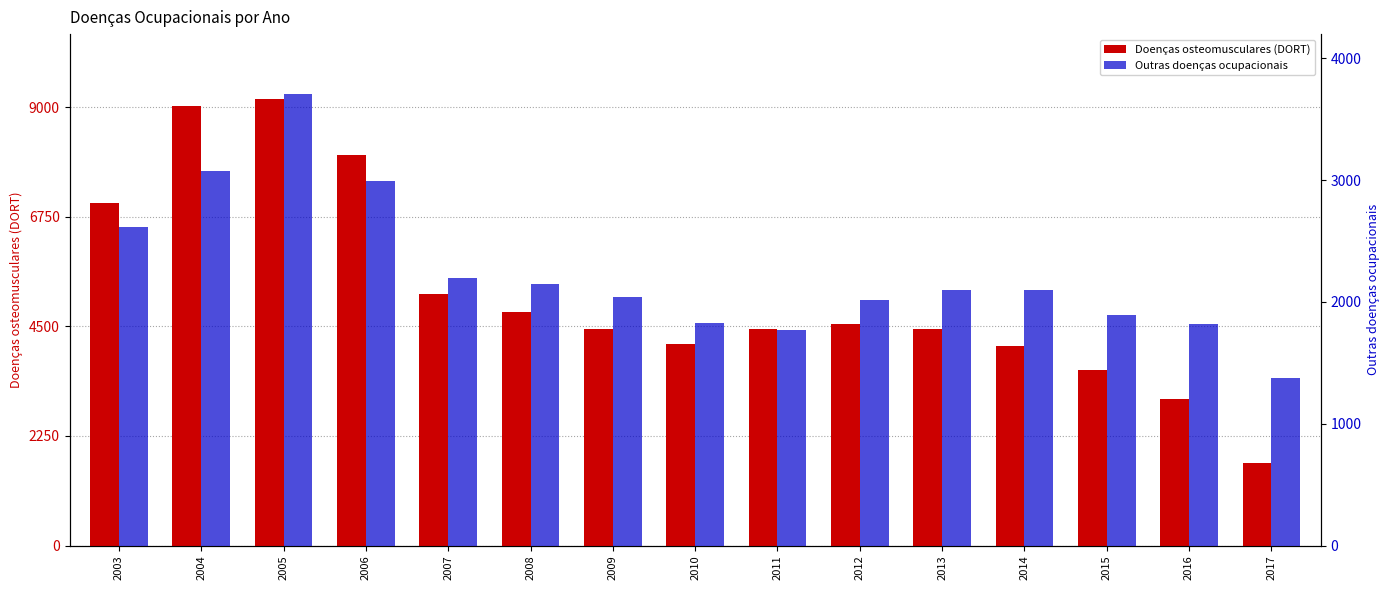

Reading left to right, list all the values displayed in this chart.

Doenças osteomusculares (DORT): 7025	9017	9166	8022	5161	4785	4444	4142	4441	4539	4455	4098	3594	3017	1688
Outras doenças ocupacionais: 2620	3072	3706	2991	2200	2147	2044	1826	1771	2017	2100	2097	1892	1819	1374